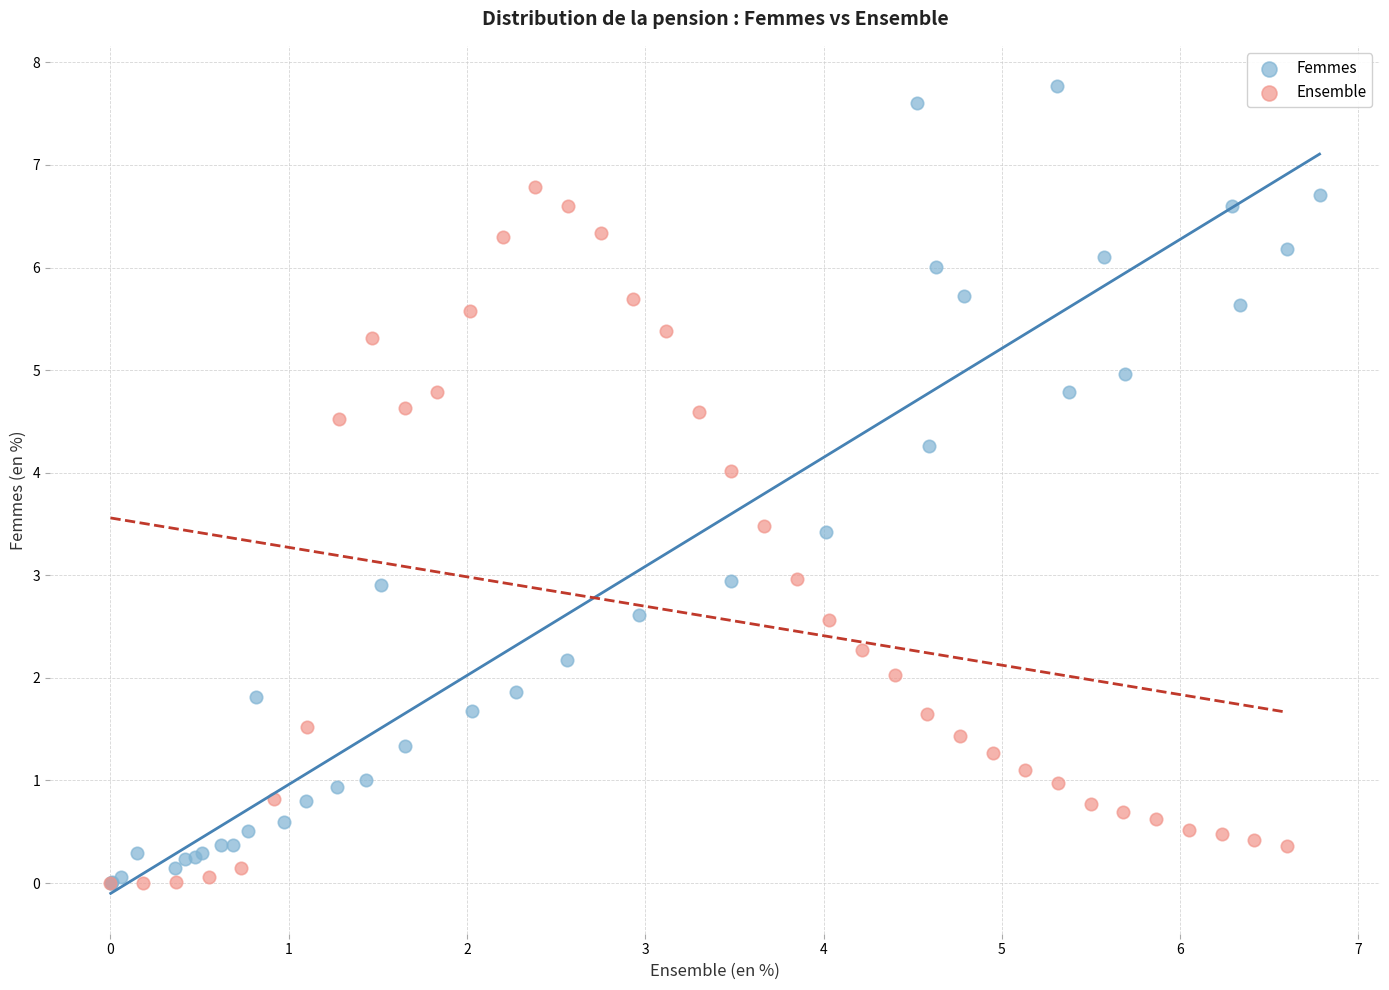

Which series reaches the maximum Y coordinate?

Femmes